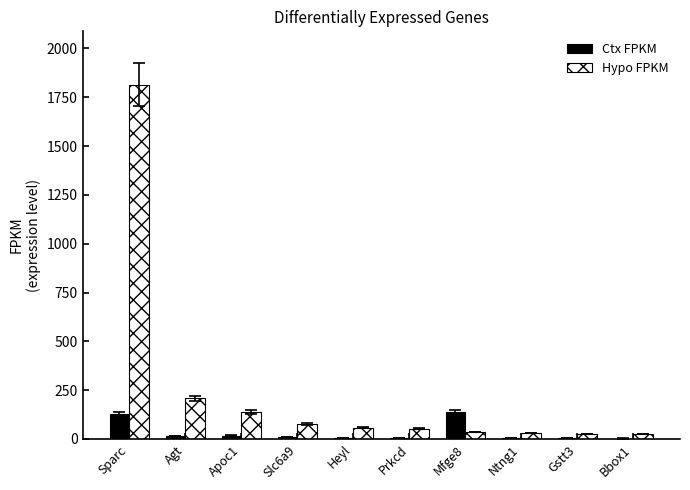

What is the sum of all Ctx FPKM values?

330.4